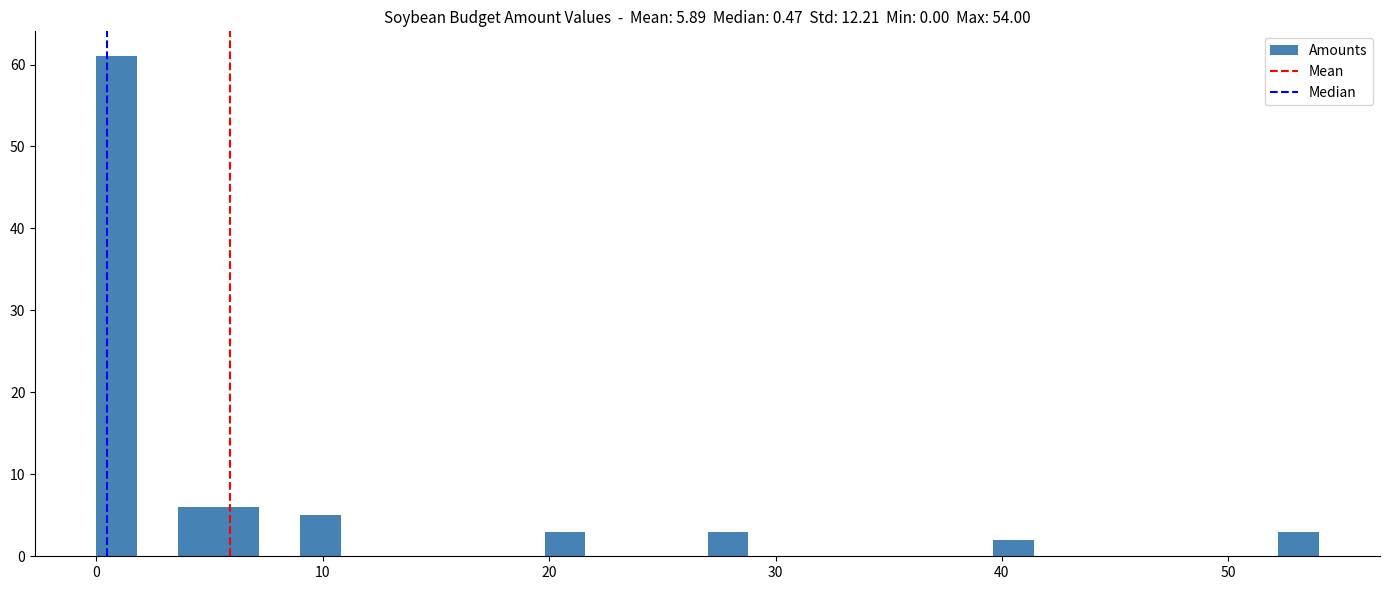

Around what value on the x-axis is the tallest bar? Give the approximate position of its centre, as read against the axis.

1